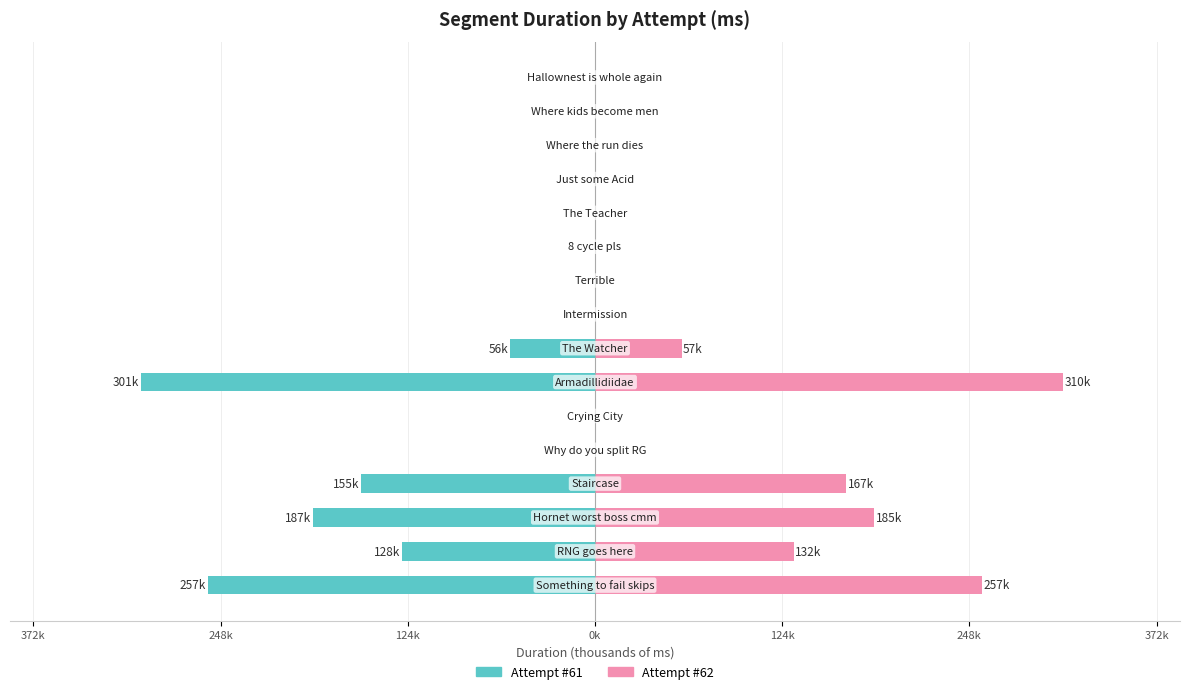

Is the value of Attempt #62 at 248k greater than the value of Attempt #61 at 372k?

Yes